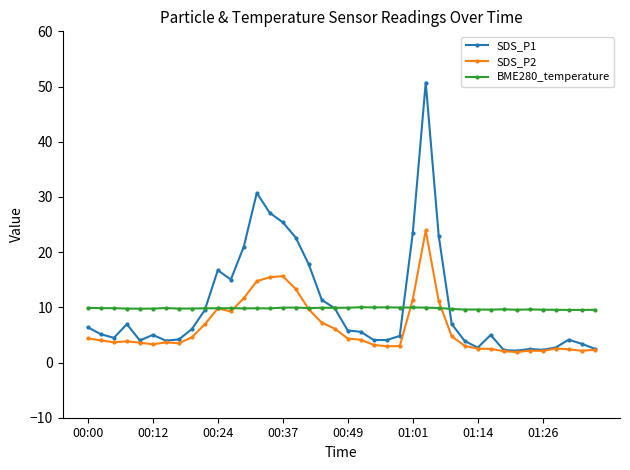

How many lines are shown in the chart?

3